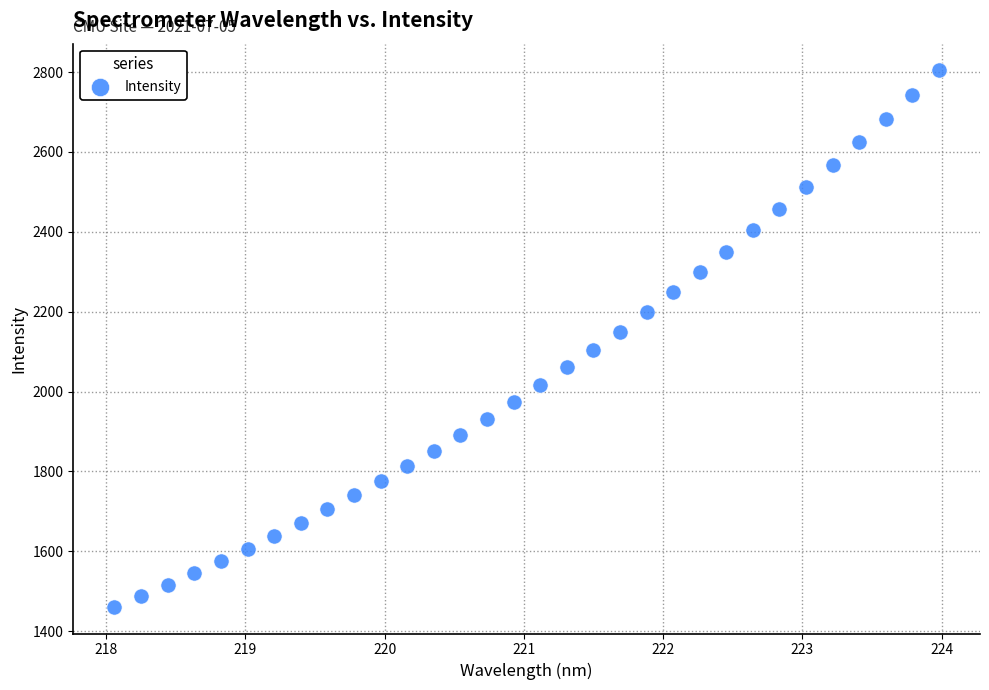

What is the range of X values (max minus min)?

5.9